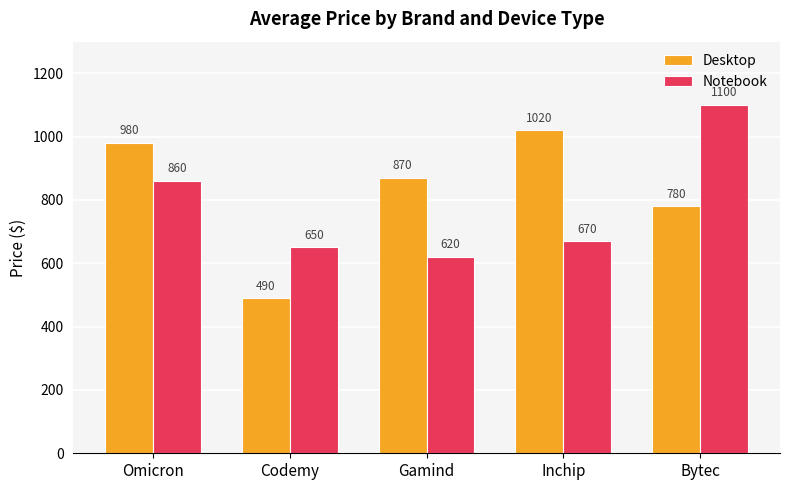

At which label does Notebook first exceed 670?

Omicron